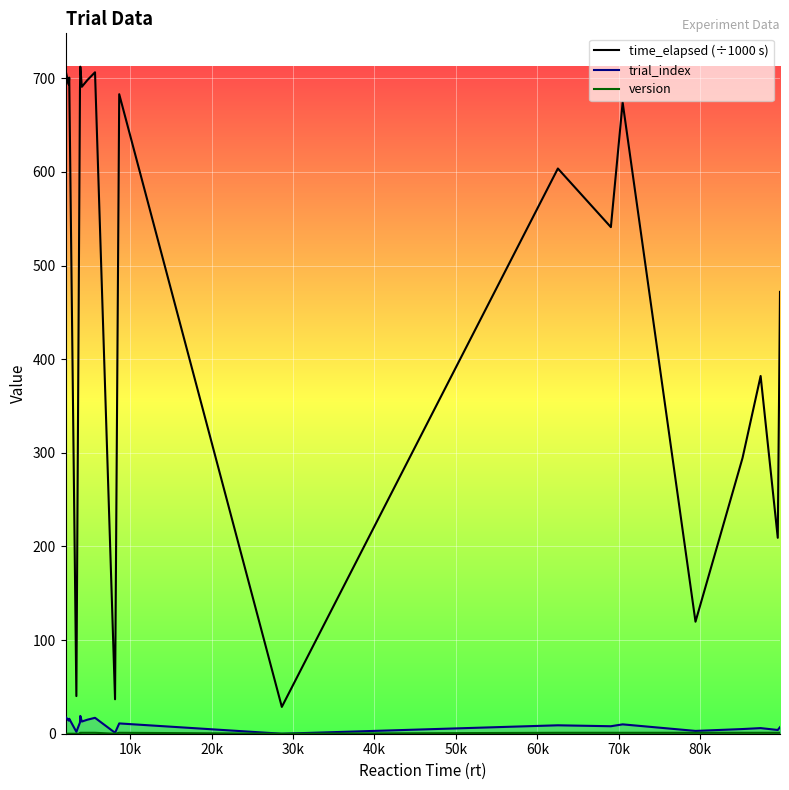

How many series are shown in this chart?

3